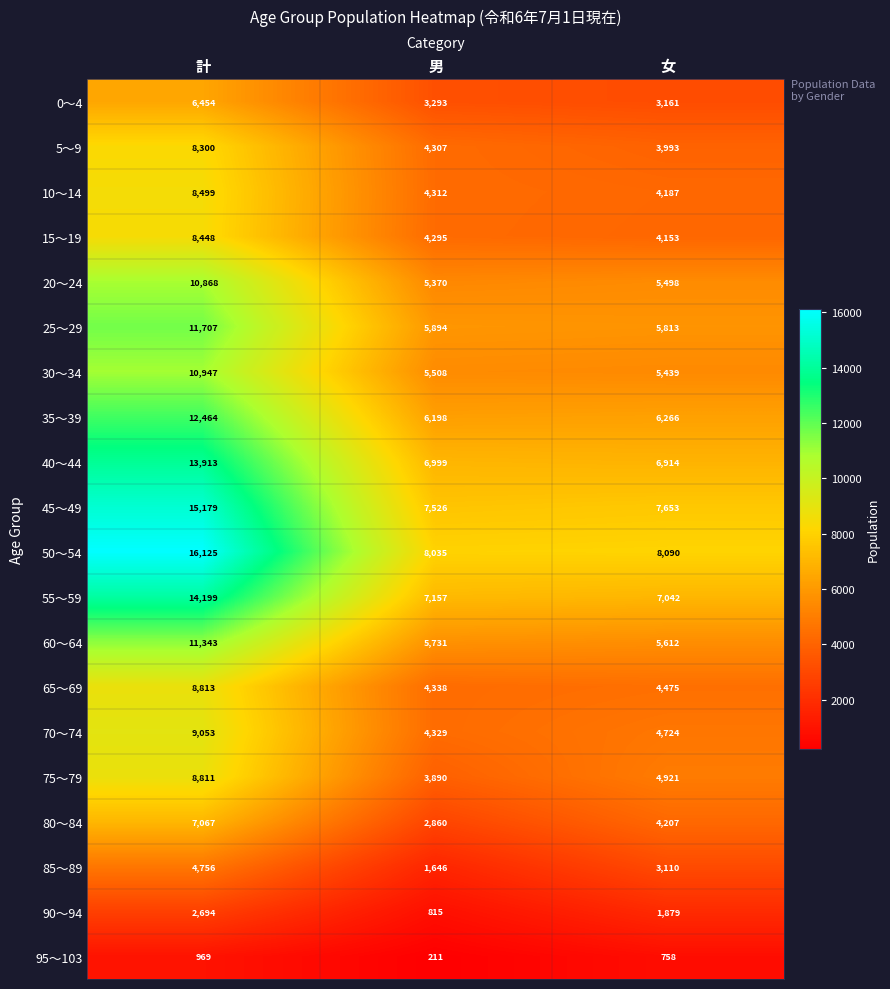

At which category does the chart reach its peak across all series?

計